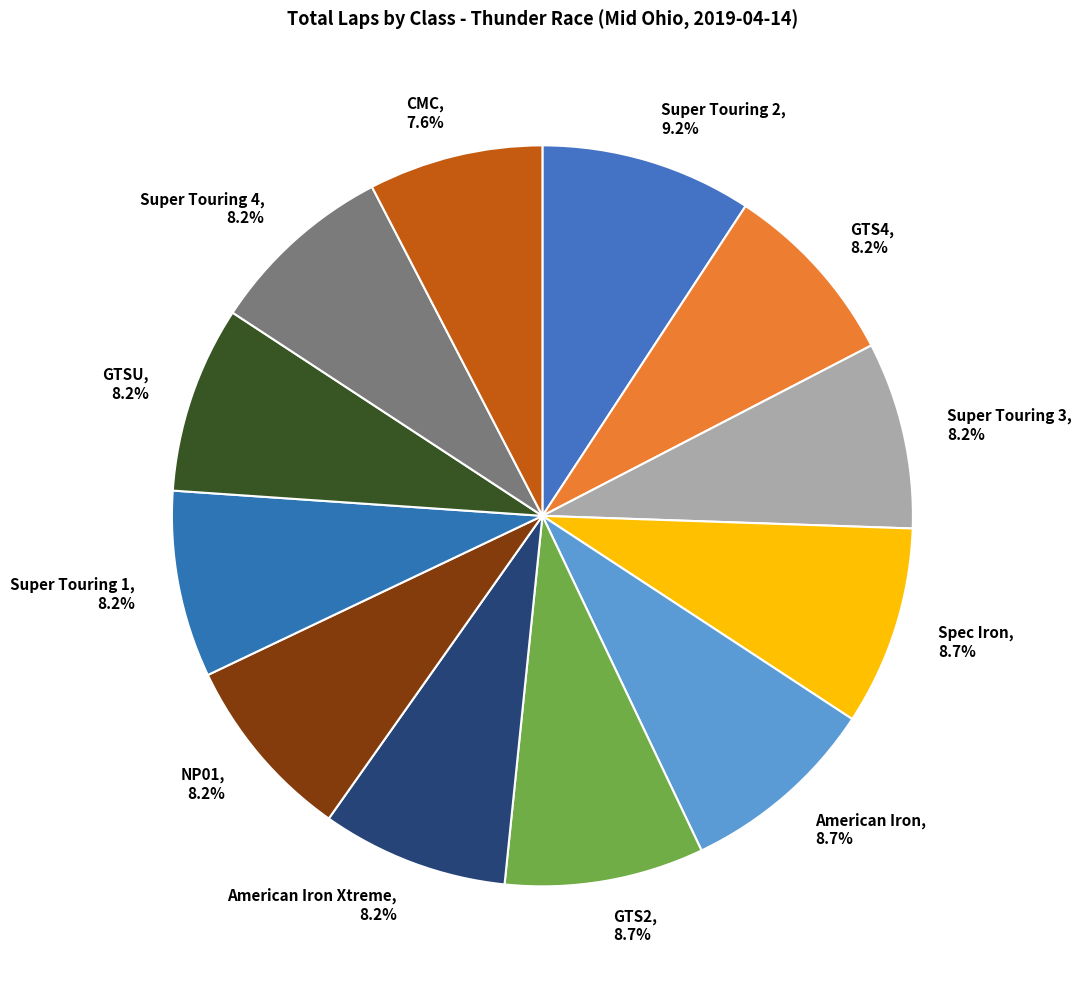

Count the number of slices in the pie.

12